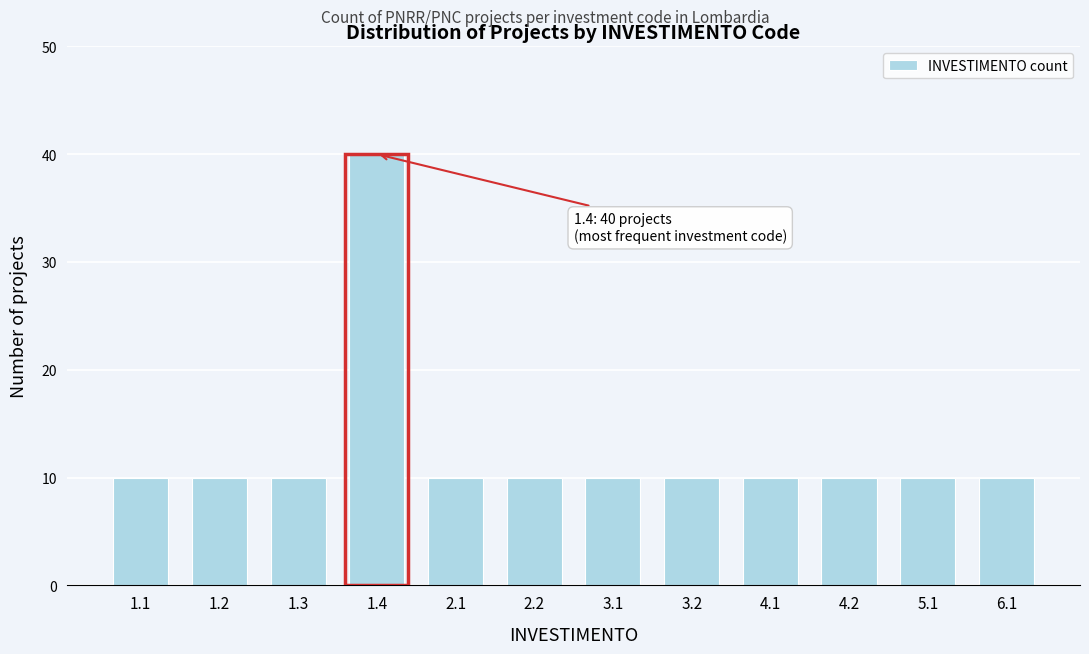

Reading right to left, list all the values displayed in this chart.

6.1=10	5.1=10	4.2=10	4.1=10	3.2=10	3.1=10	2.2=10	2.1=10	1.4=40	1.3=10	1.2=10	1.1=10